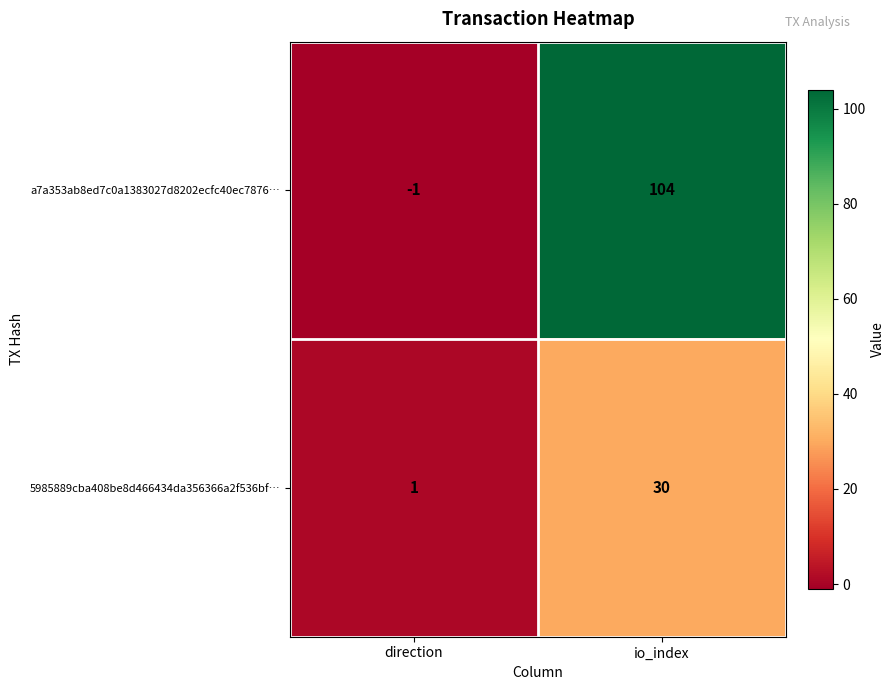

Reading left to right, transcribe all the data shown in this chart.

a7a353ab8ed7c0a1383027d8202ecfc40ec7876…: direction=-1	io_index=104
5985889cba408be8d466434da356366a2f536bf…: direction=1	io_index=30